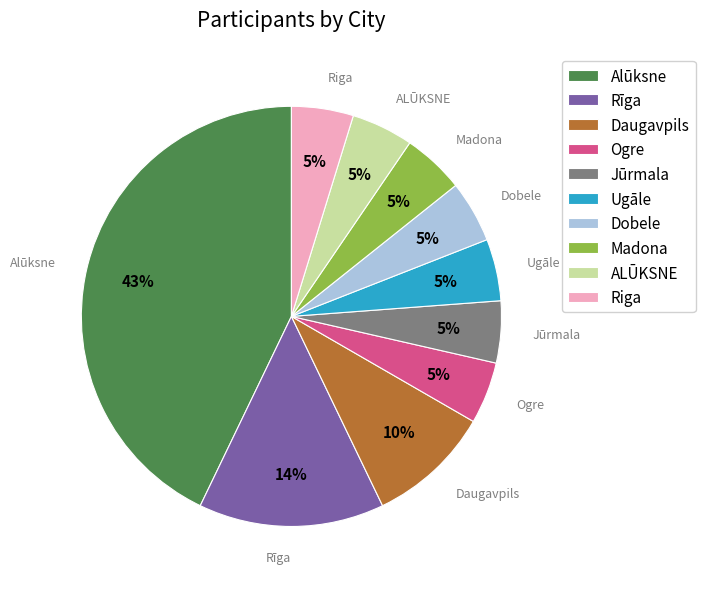

To the nearest percent, what percentage of the pie is Dobele?

5%